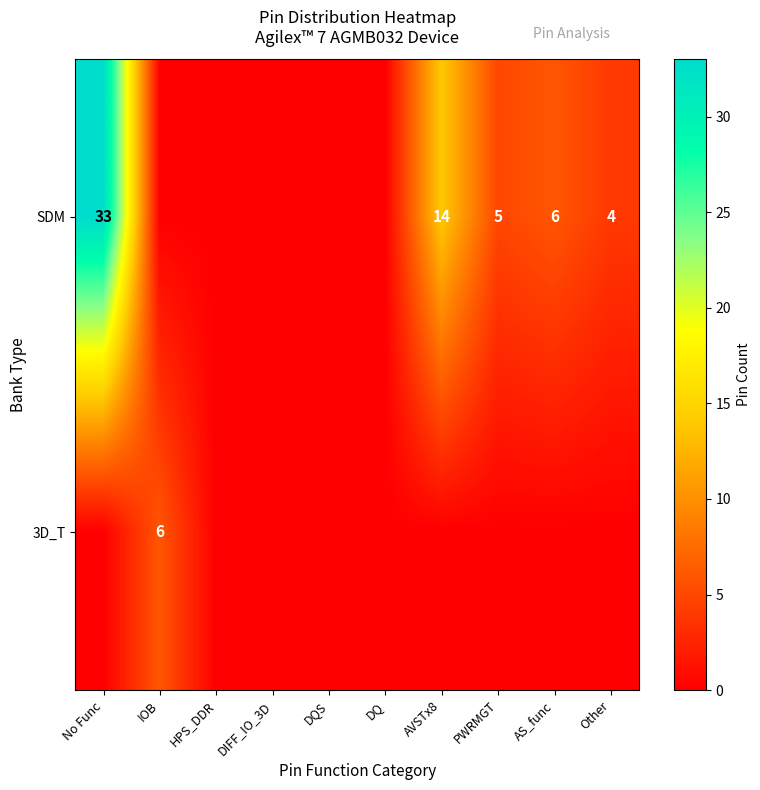

The SDM series shows 33 at No Func. True or false?

True